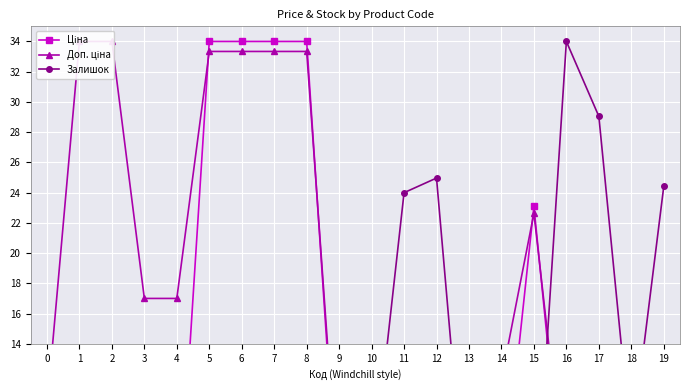

What is the sum of the Доп. ціна values at 11 and 15?

26.3